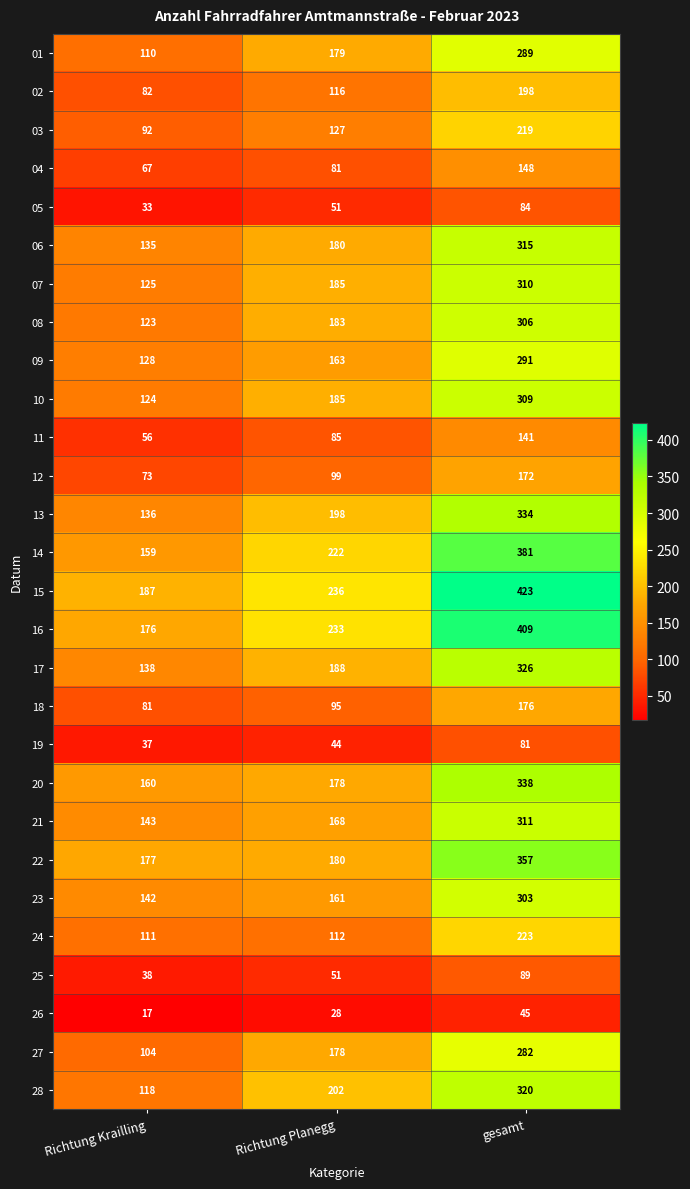

True or false: 18 has a value of 176 at gesamt.

True